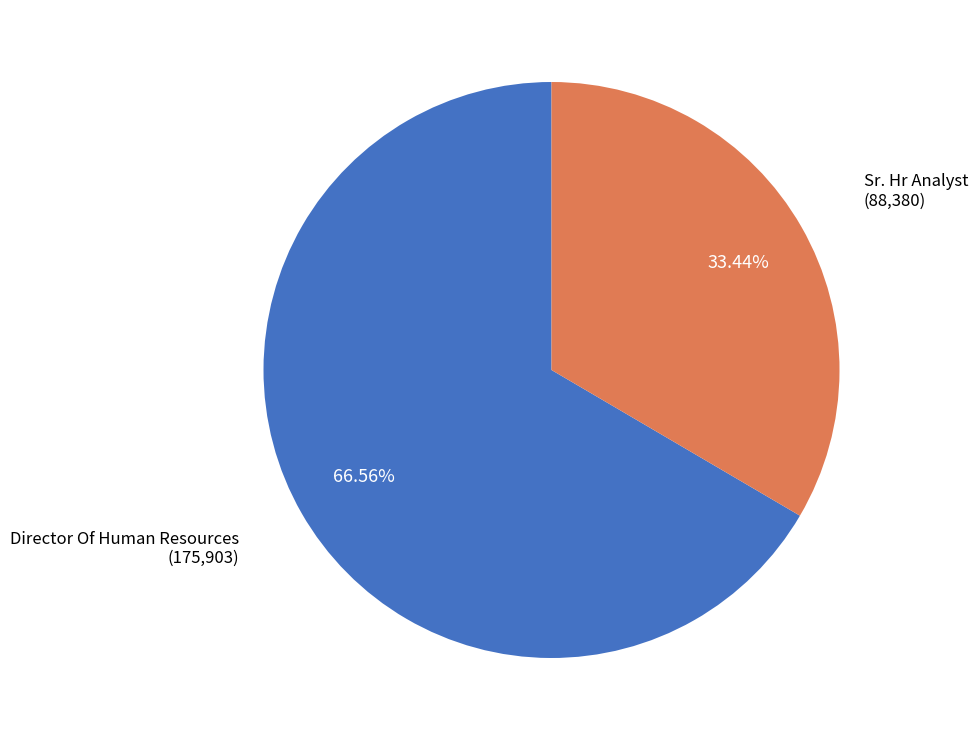

Does any single category account for the majority?

Yes